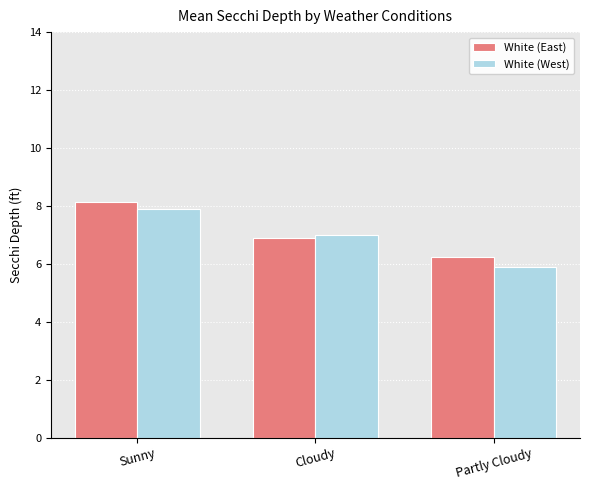

How many values in the White (West) series are below 7?

1